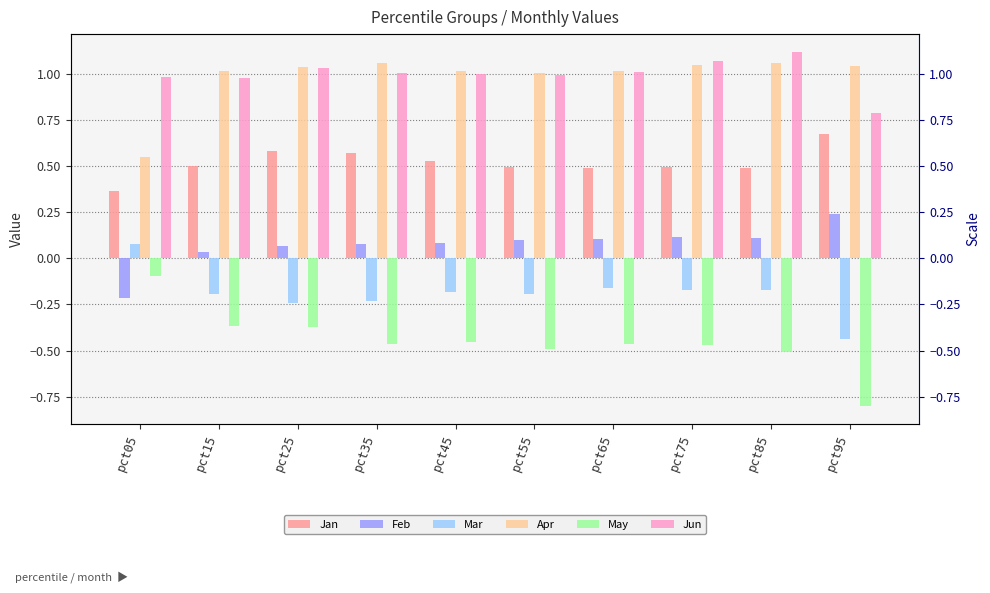

Between pct45 and pct25, which is larger?

pct25